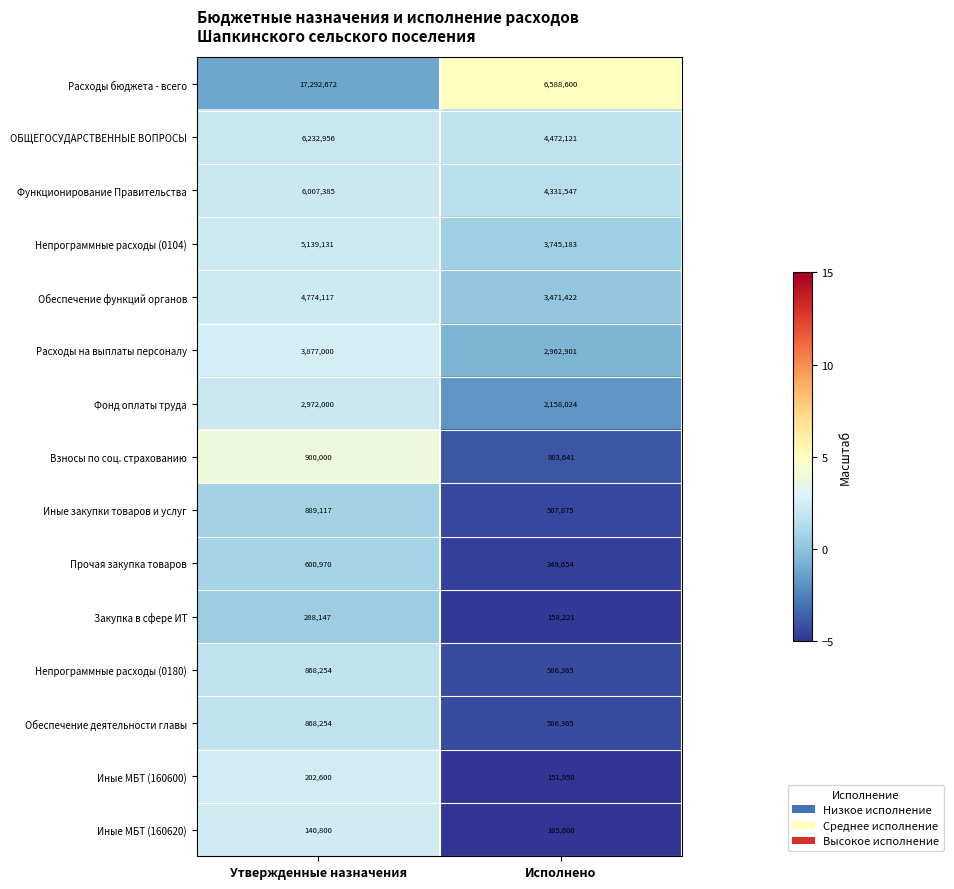

Which category has the highest value across all series?

Утвержденные назначения